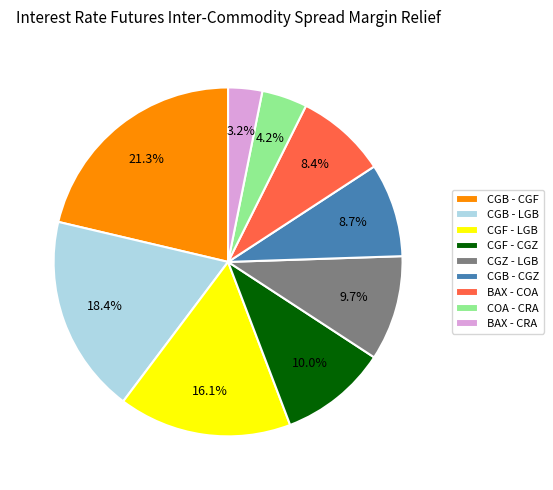

What percentage is NOT represented by BAX - CRA?

96.8%